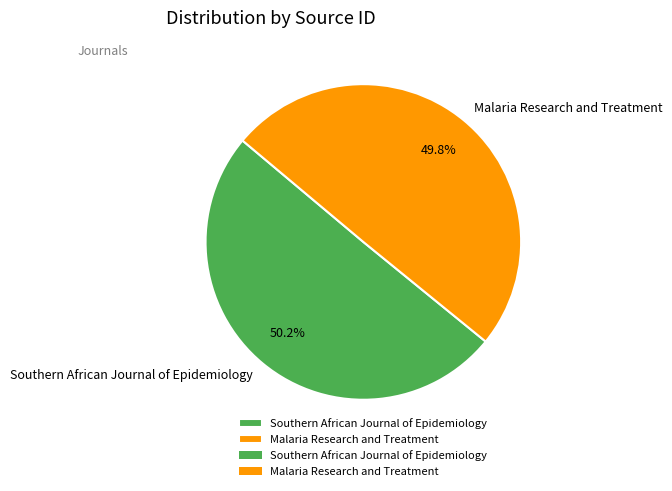

What percentage do Southern African Journal of Epidemiology and Malaria Research and Treatment together represent?

100.0%